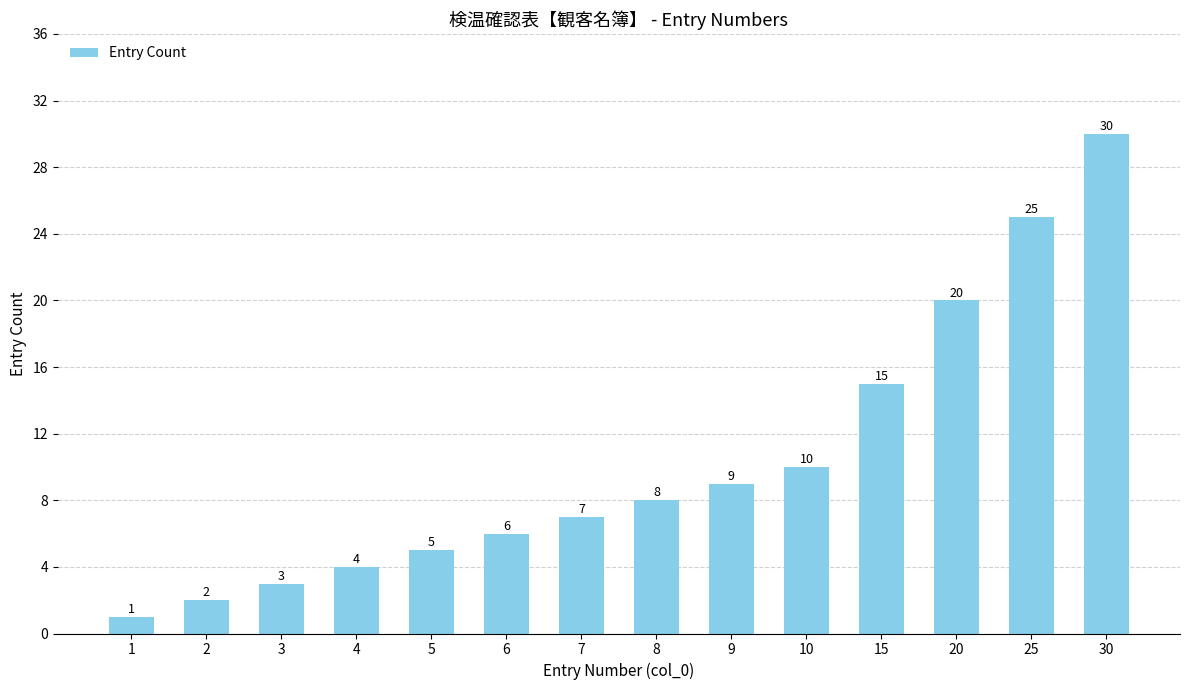

Where is the data nearest to the value 15?

15